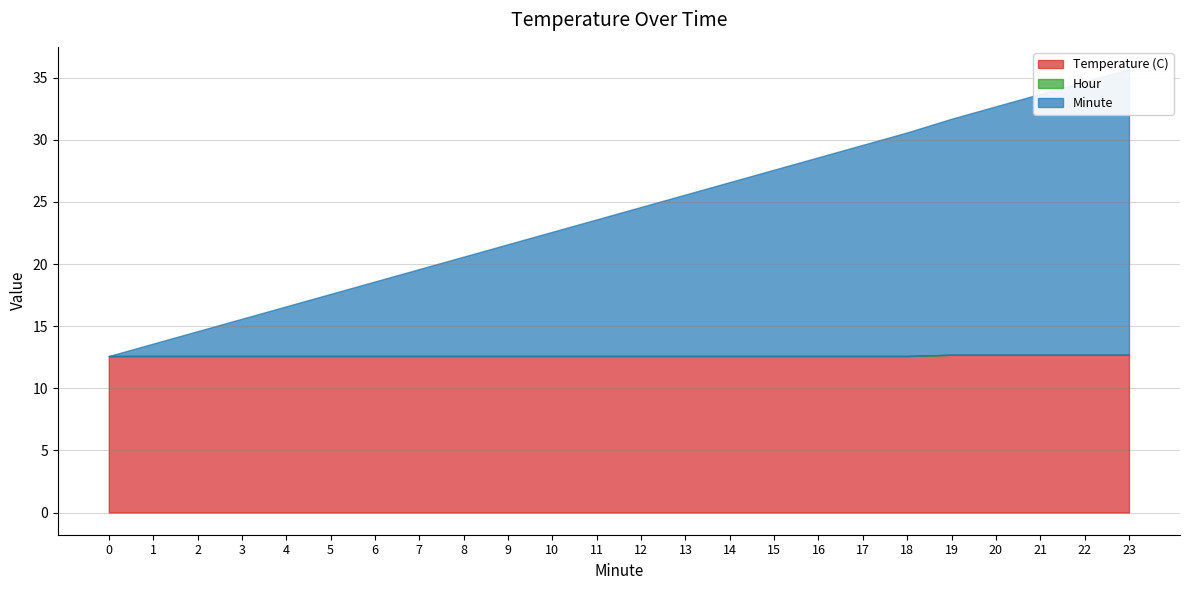

What is the sum of all Temperature (C) values?

302.9